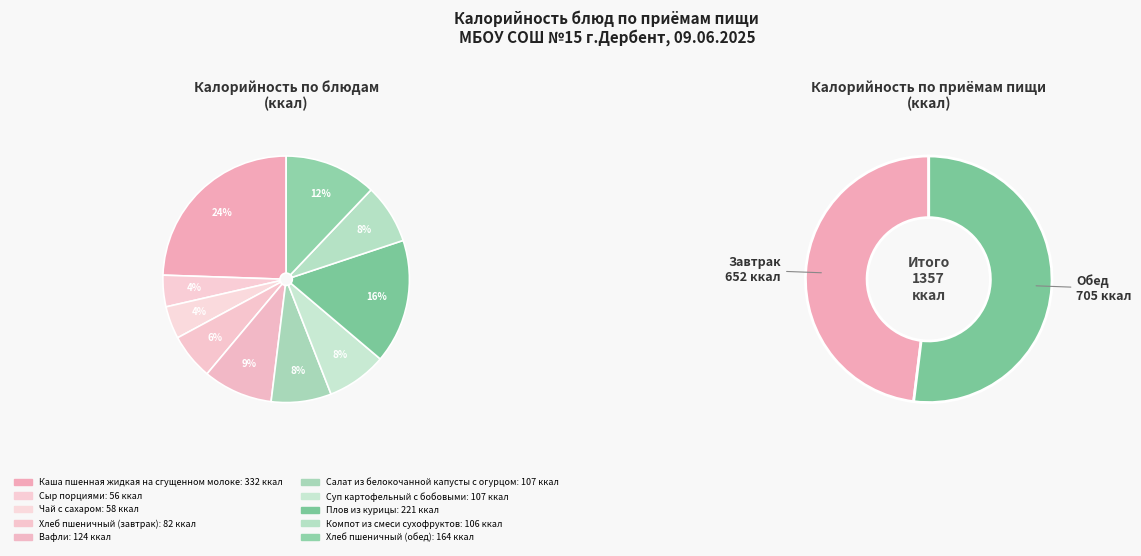

True or false: Каша пшенная жидкая на сгущенном молоке accounts for 39% of the total.

False